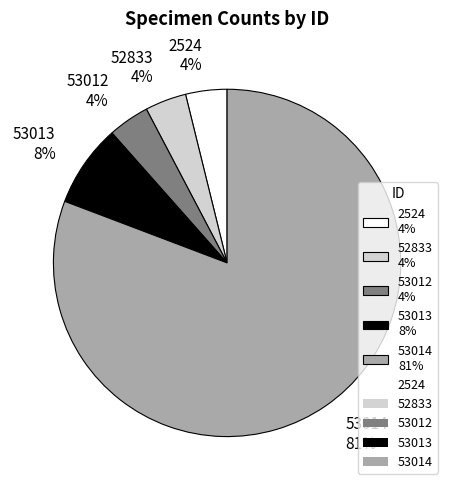

Count the number of slices in the pie.

5